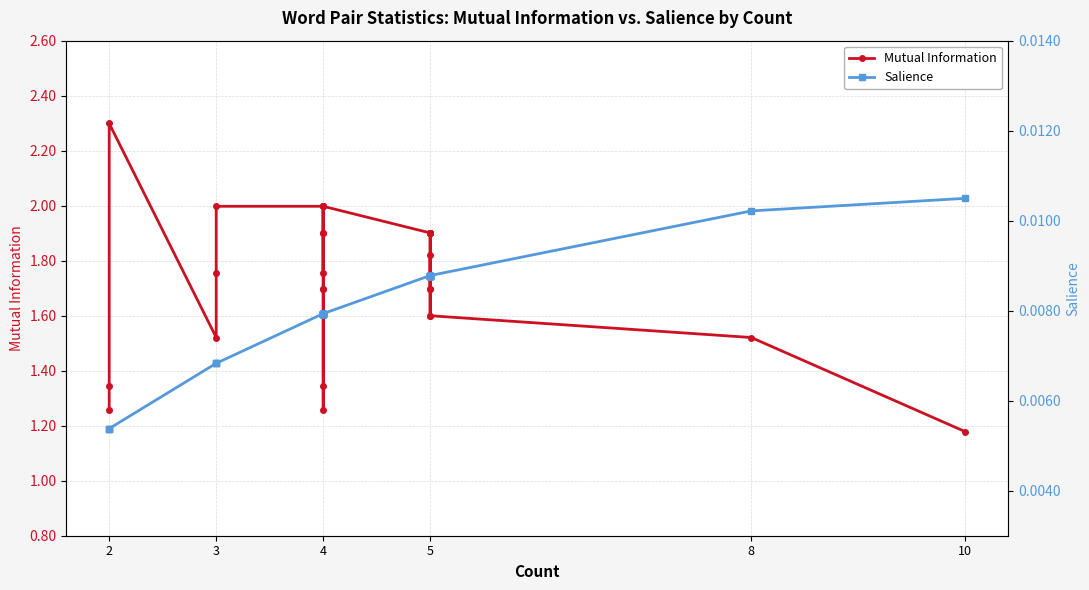

The value of Salience at 4 is 0.0. True or false?

False